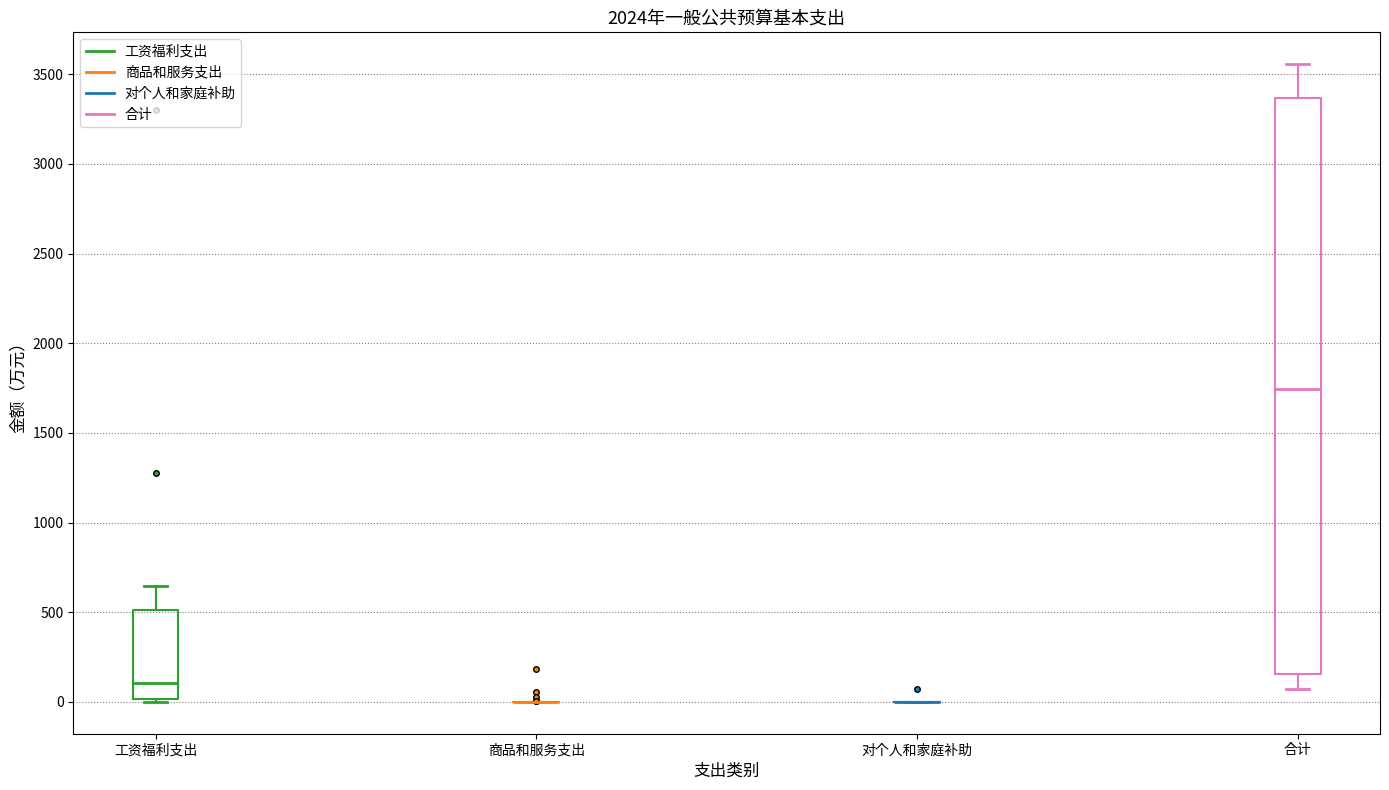

Reading left to right, transcribe this box plot: for each box, give where its median line is, the range the box spans, and where its two whiskers end, as read against the y-axis. The values are not printed on the chart, so give them approximately, as read against the axis.

工资福利支出: median 100, box 0 to 500, whiskers 0 to 650
商品和服务支出: box collapsed to a line at 0, whiskers 0 to 0
对个人和家庭补助: box collapsed to a line at 0, whiskers 0 to 0
合计: median 1750, box 150 to 3350, whiskers 50 to 3550